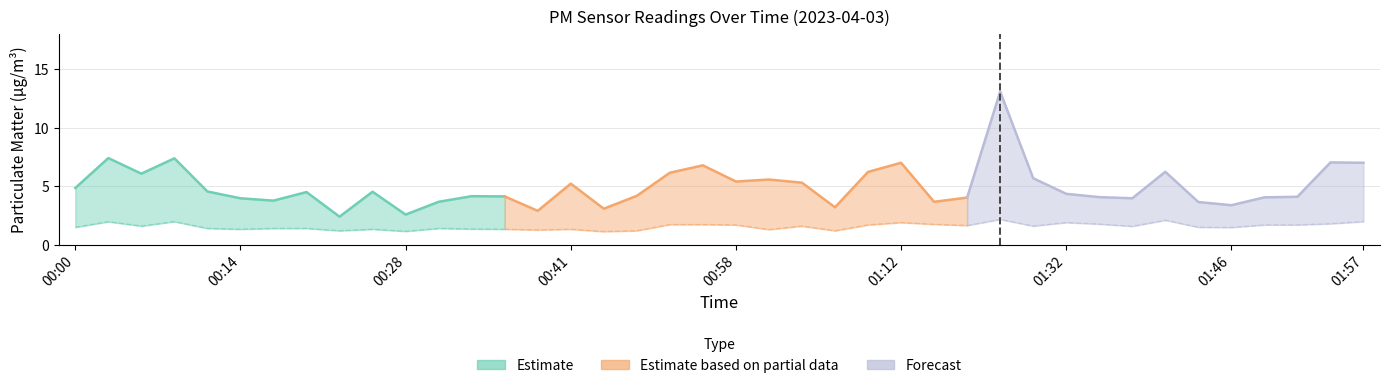

What is the sum of the P2 values at 01:32 and 00:30?

3.3